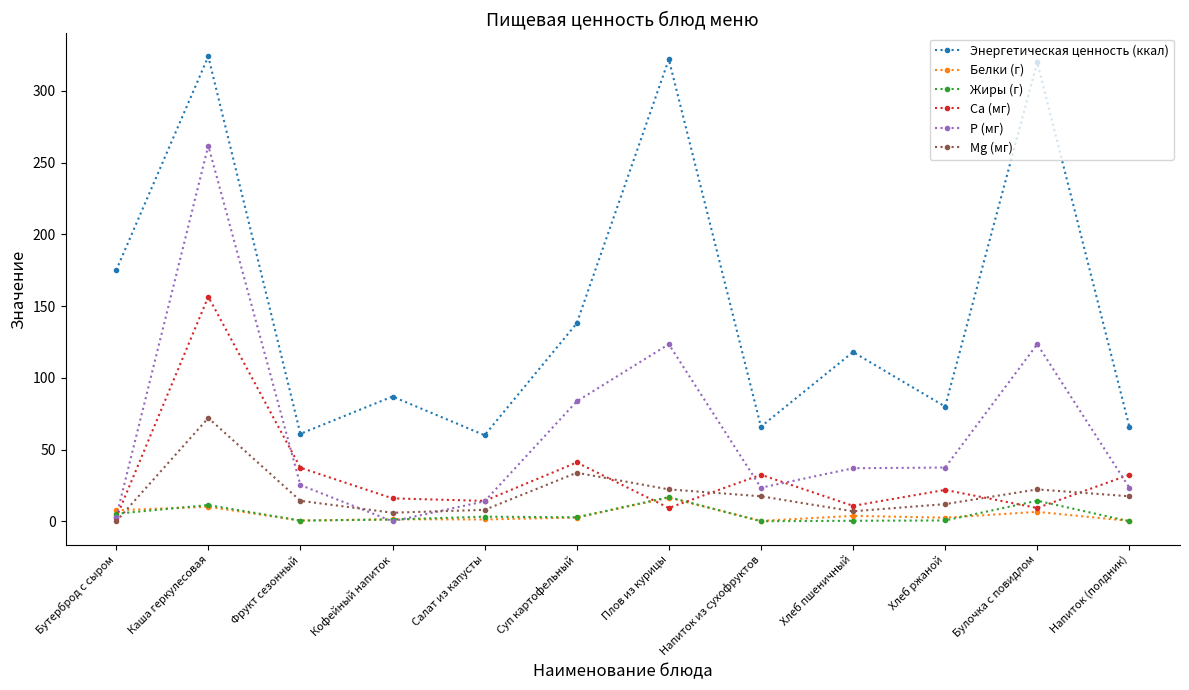

What is the label of the 3rd point from the left?

Фрукт сезонный